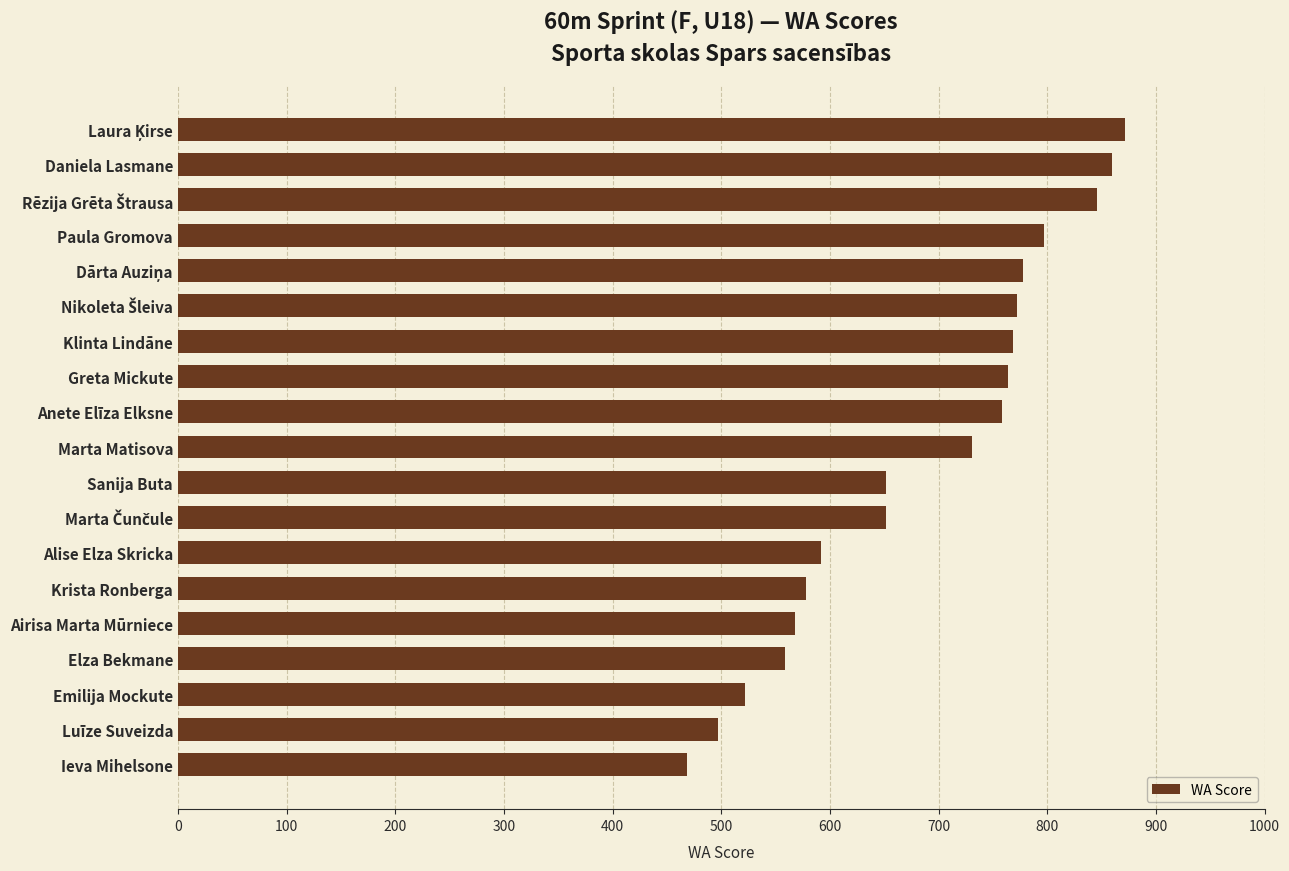

What is the minimum value shown in the chart?

469